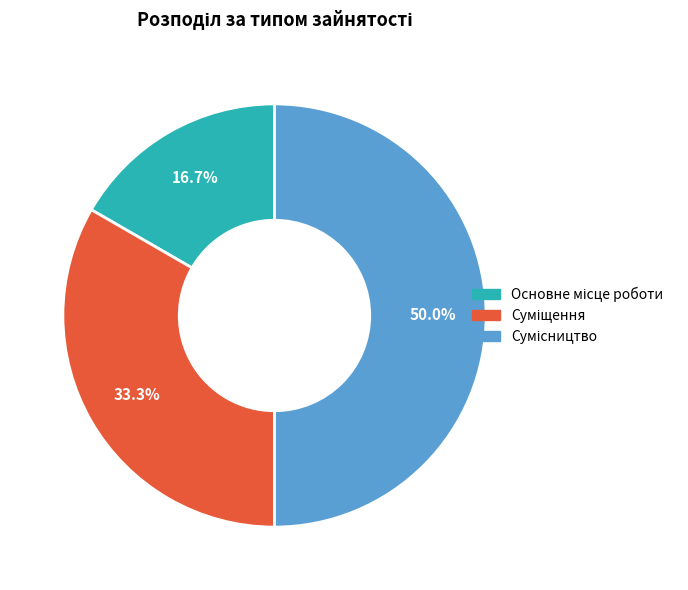

What percentage is the Сумісництво slice, to the nearest percent?

50%